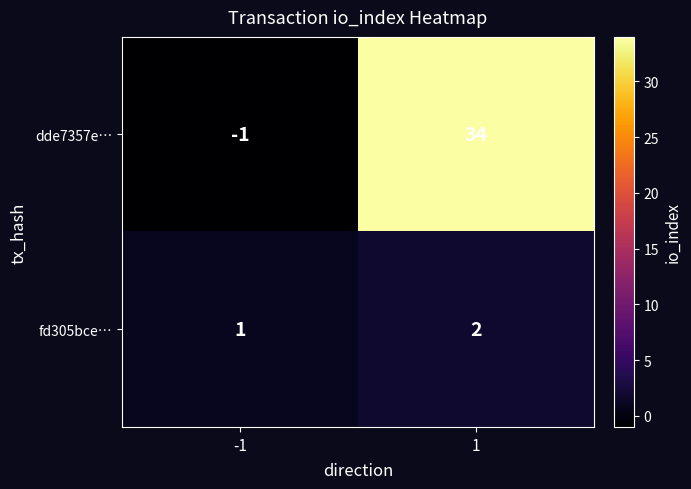

What value does the dde7357e… series have at 1, to the nearest 5?

35